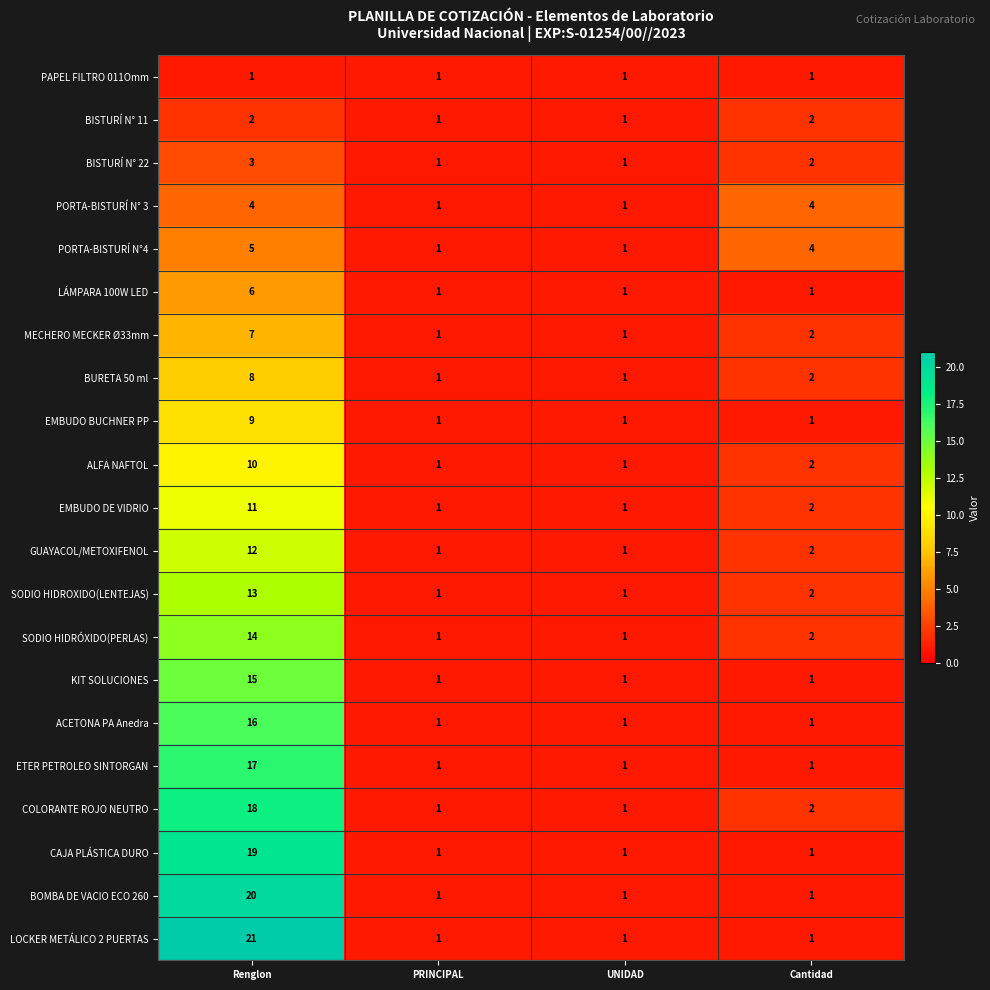

At which category is the sum across all series the highest?

Renglon